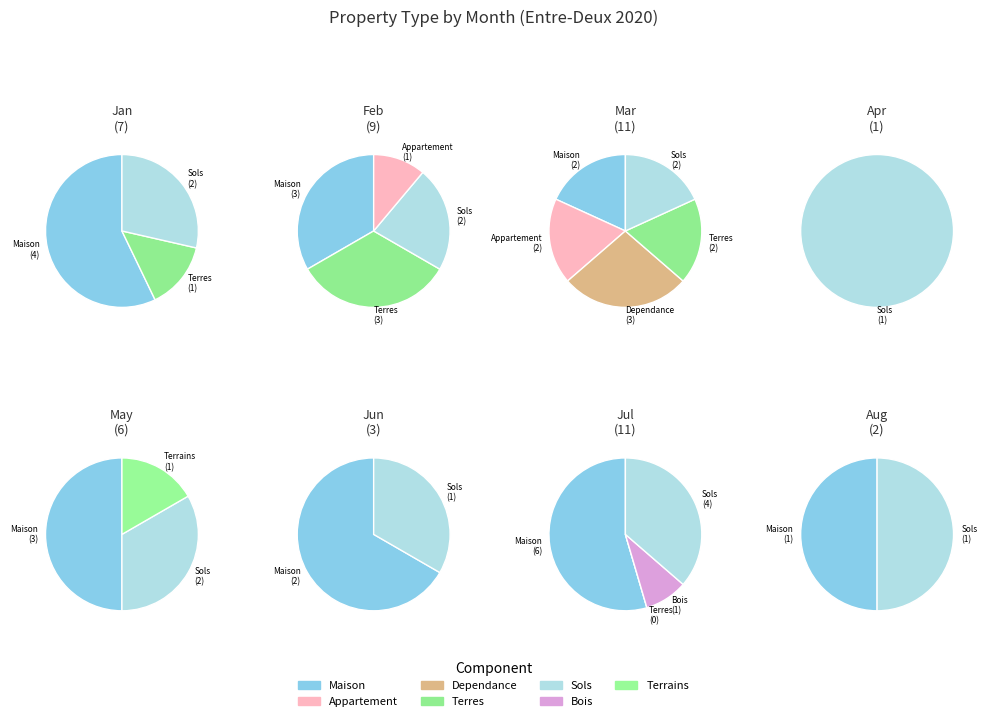

True or false: 2 accounts for 0% of the total.

True